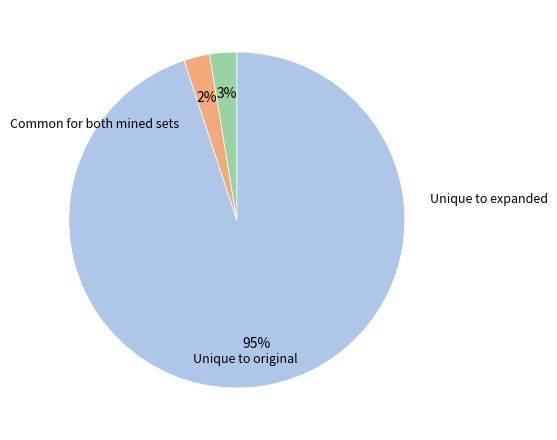

How many segments does this pie chart have?

3